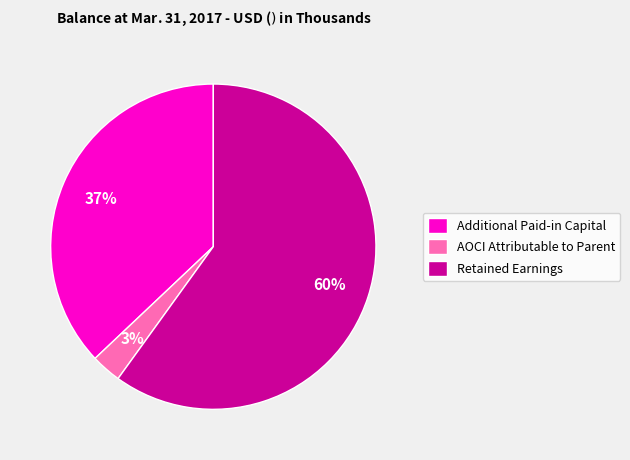

What is the majority slice?

Retained Earnings